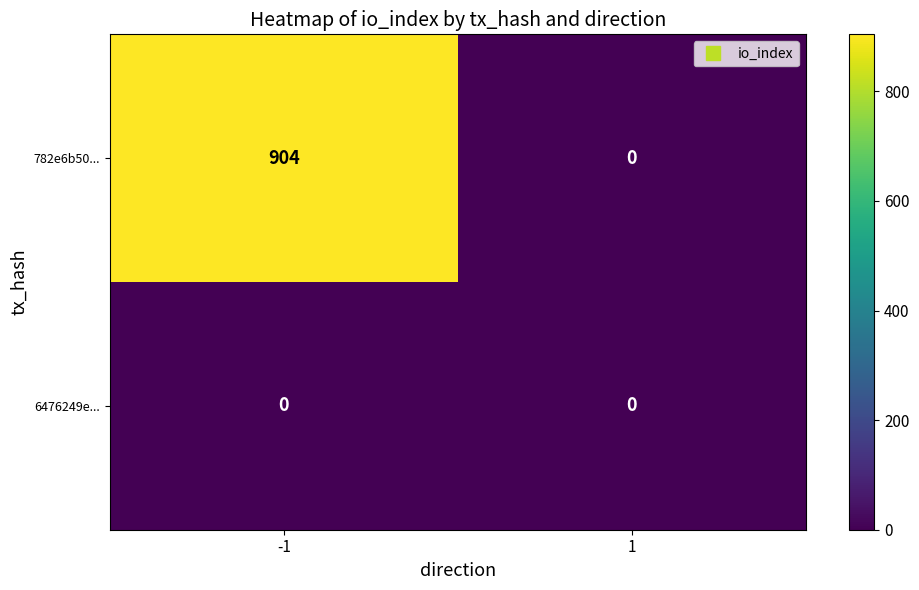

Which series has the largest total across all categories?

782e6b50...